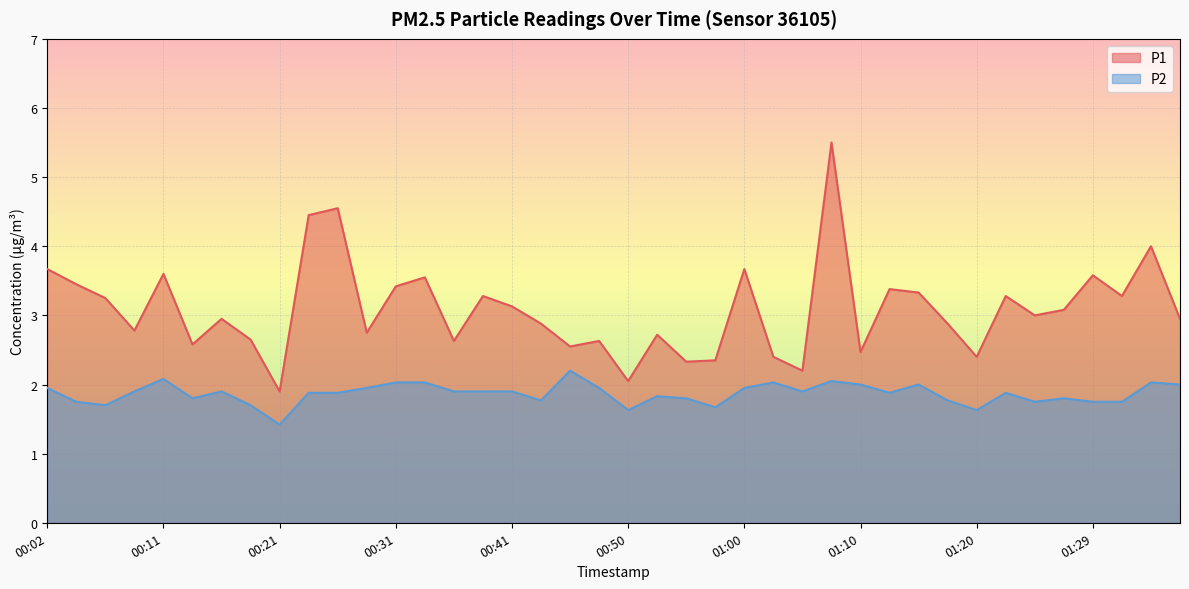

What is the sum of the P2 values at 01:32 and 01:15?

3.8